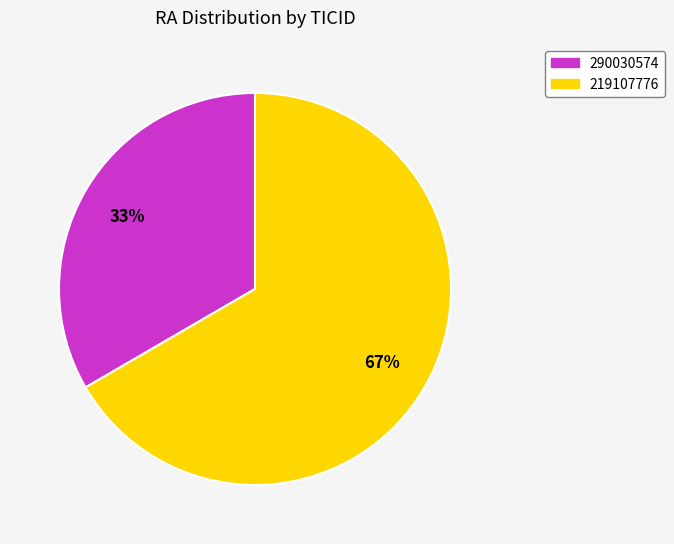

To the nearest percent, what portion does 219107776 represent?

67%